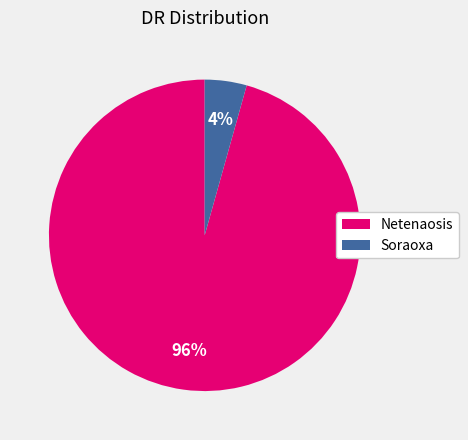

To the nearest percent, what percentage of the pie is Netenaosis?

96%